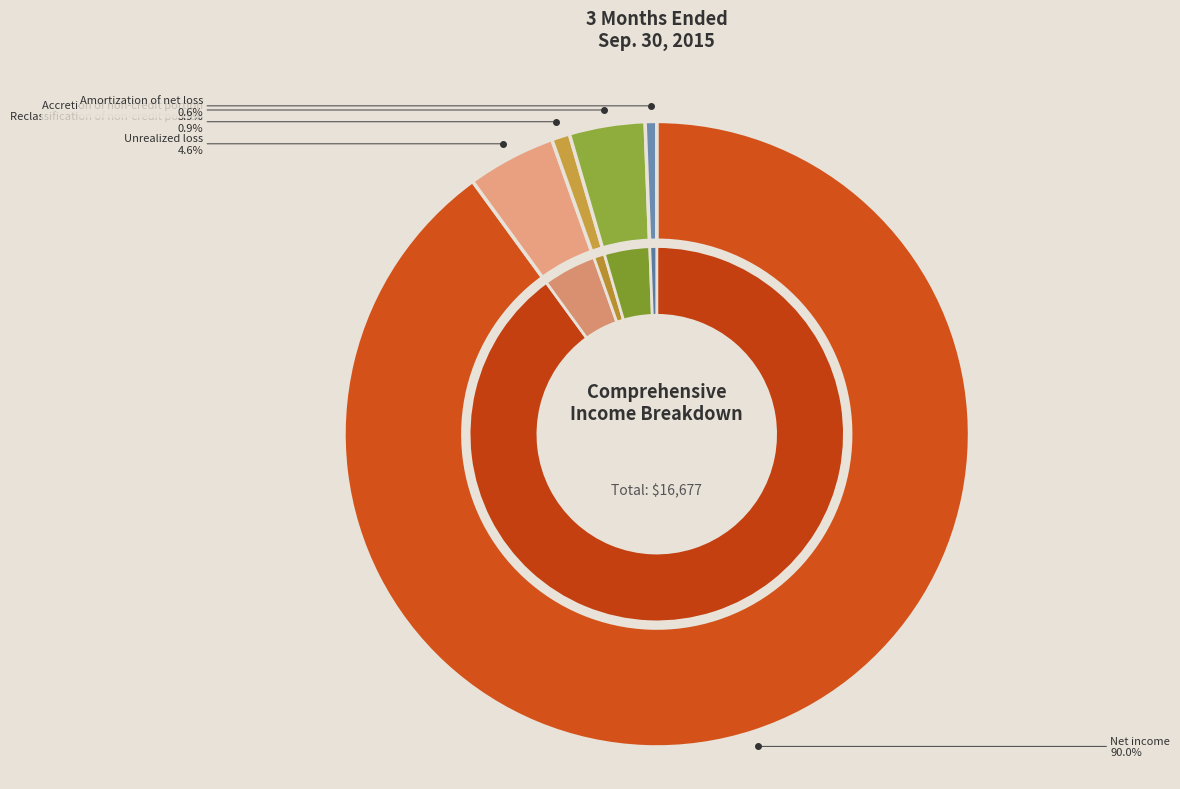

How many segments does this pie chart have?

5